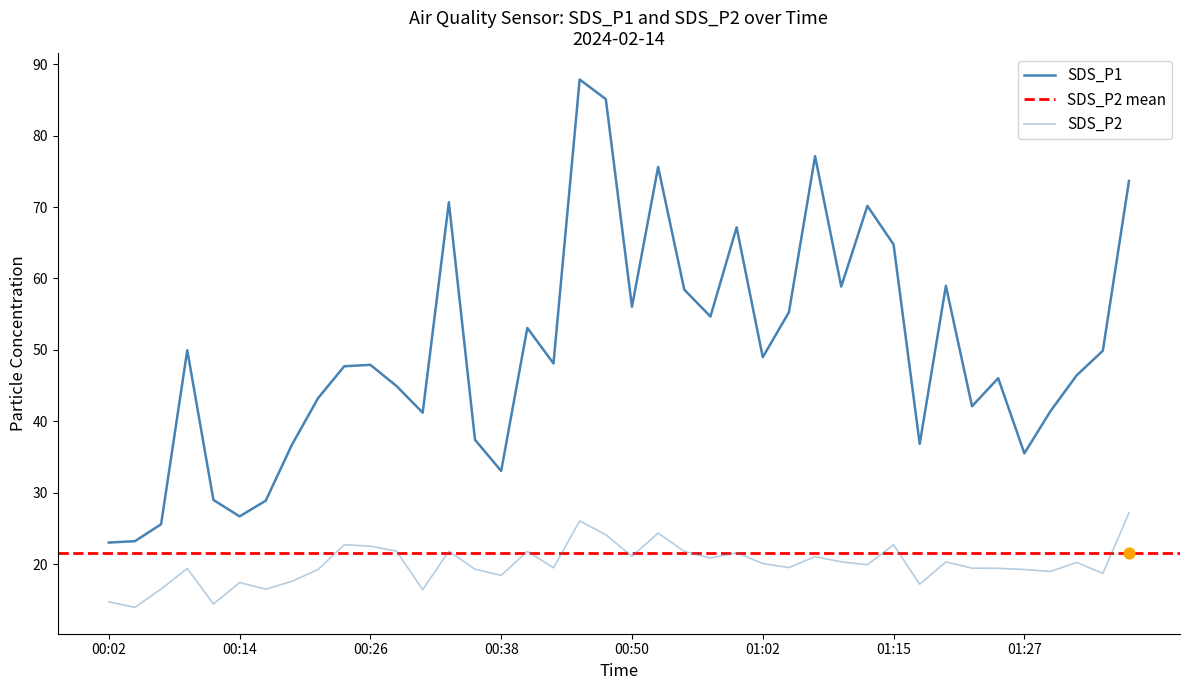

Is the value of SDS_P2 at 01:19 greater than the value of SDS_P1 at 00:58?

No